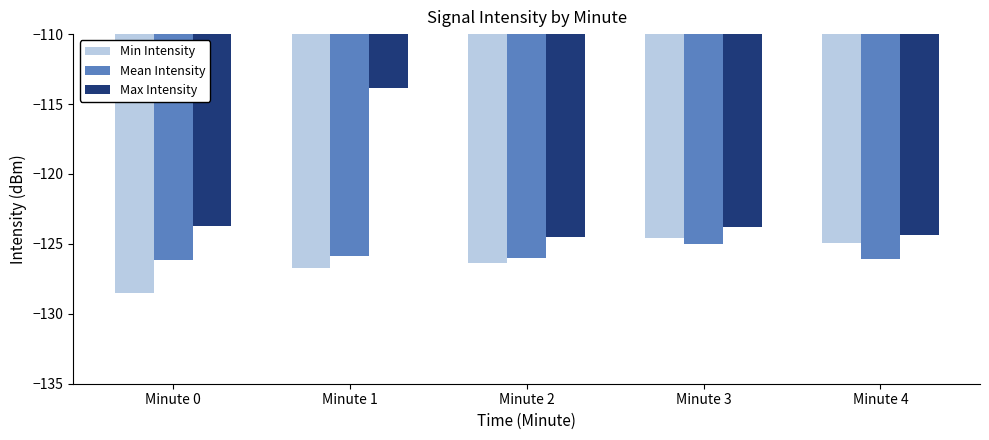

What is the difference between the maximum and minimum values in the Max Intensity series?

10.7